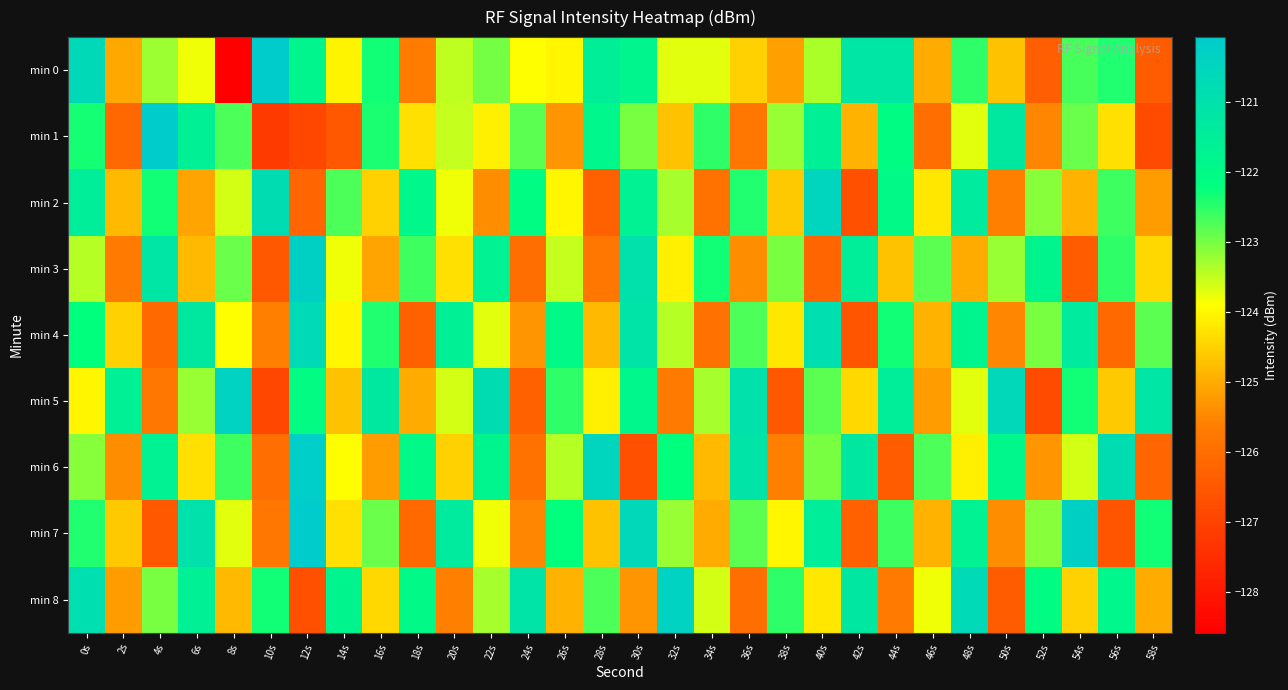

Reading left to right, list all the values displayed in this chart.

min 0: 0s=-120.7	2s=-125.0	4s=-123.2	6s=-123.8	8s=-128.6	10s=-120.1	12s=-121.8	14s=-124.0	16s=-122.3	18s=-125.7	20s=-123.5	22s=-123.0	24s=-123.9	26s=-124.0	28s=-121.5	30s=-121.8	32s=-123.7	34s=-123.7	36s=-124.5	38s=-125.2	40s=-123.4	42s=-121.2	44s=-121.2	46s=-125.0	48s=-122.5	50s=-124.7	52s=-126.3	54s=-122.7	56s=-122.4	58s=-126.4
min 1: 0s=-122.3	2s=-126.1	4s=-120.1	6s=-121.6	8s=-122.7	10s=-127.2	12s=-126.9	14s=-126.5	16s=-122.4	18s=-124.3	20s=-123.5	22s=-124.1	24s=-122.8	26s=-125.3	28s=-121.9	30s=-123.0	32s=-124.7	34s=-122.5	36s=-125.8	38s=-123.2	40s=-121.6	42s=-124.9	44s=-122.1	46s=-126.0	48s=-123.7	50s=-121.3	52s=-125.5	54s=-122.9	56s=-124.3	58s=-126.8
min 2: 0s=-121.5	2s=-124.8	4s=-122.3	6s=-125.1	8s=-123.6	10s=-120.8	12s=-126.2	14s=-122.7	16s=-124.5	18s=-121.9	20s=-123.8	22s=-125.4	24s=-122.1	26s=-124.0	28s=-126.3	30s=-121.7	32s=-123.3	34s=-125.9	36s=-122.4	38s=-124.6	40s=-120.5	42s=-126.7	44s=-122.0	46s=-124.2	48s=-121.4	50s=-125.6	52s=-123.1	54s=-124.9	56s=-122.6	58s=-125.2
min 3: 0s=-123.4	2s=-125.7	4s=-121.2	6s=-124.8	8s=-122.9	10s=-126.5	12s=-120.3	14s=-123.8	16s=-125.1	18s=-122.6	20s=-124.3	22s=-121.7	24s=-126.0	26s=-123.5	28s=-125.8	30s=-121.0	32s=-124.1	34s=-122.3	36s=-125.4	38s=-123.0	40s=-126.2	42s=-121.5	44s=-124.7	46s=-122.8	48s=-125.0	50s=-123.2	52s=-121.8	54s=-126.4	56s=-122.5	58s=-124.4
min 4: 0s=-122.2	2s=-124.5	4s=-126.1	6s=-121.3	8s=-123.9	10s=-125.6	12s=-120.7	14s=-124.0	16s=-122.4	18s=-126.3	20s=-121.6	22s=-123.7	24s=-125.3	26s=-122.0	28s=-124.8	30s=-121.1	32s=-123.4	34s=-125.9	36s=-122.7	38s=-124.2	40s=-120.9	42s=-126.6	44s=-122.3	46s=-124.9	48s=-121.8	50s=-125.5	52s=-123.0	54s=-121.4	56s=-126.1	58s=-122.8
min 5: 0s=-124.0	2s=-121.6	4s=-125.8	6s=-123.2	8s=-120.4	10s=-126.9	12s=-122.1	14s=-124.7	16s=-121.3	18s=-125.0	20s=-123.6	22s=-120.8	24s=-126.3	26s=-122.5	28s=-124.1	30s=-121.9	32s=-125.7	34s=-123.3	36s=-121.0	38s=-126.5	40s=-122.8	42s=-124.4	44s=-121.5	46s=-125.2	48s=-123.7	50s=-120.6	52s=-126.8	54s=-122.3	56s=-124.6	58s=-121.2
min 6: 0s=-123.1	2s=-125.4	4s=-121.7	6s=-124.3	8s=-122.6	10s=-126.0	12s=-120.2	14s=-123.9	16s=-125.2	18s=-122.0	20s=-124.5	22s=-121.8	24s=-125.9	26s=-123.4	28s=-120.5	30s=-126.7	32s=-122.2	34s=-124.8	36s=-121.1	38s=-125.6	40s=-123.0	42s=-121.3	44s=-126.4	46s=-122.7	48s=-124.1	50s=-121.9	52s=-125.3	54s=-123.6	56s=-120.8	58s=-126.2
min 7: 0s=-122.4	2s=-124.6	4s=-126.5	6s=-121.0	8s=-123.7	10s=-125.8	12s=-120.1	14s=-124.3	16s=-122.9	18s=-126.1	20s=-121.4	22s=-123.8	24s=-125.5	26s=-122.2	28s=-124.7	30s=-120.6	32s=-123.2	34s=-125.0	36s=-122.8	38s=-124.0	40s=-121.5	42s=-126.3	44s=-122.6	46s=-124.9	48s=-121.7	50s=-125.4	52s=-123.1	54s=-120.3	56s=-126.6	58s=-122.3
min 8: 0s=-120.9	2s=-125.2	4s=-123.0	6s=-121.6	8s=-124.8	10s=-122.3	12s=-126.7	14s=-121.8	16s=-124.4	18s=-122.0	20s=-125.6	22s=-123.3	24s=-121.1	26s=-124.9	28s=-122.7	30s=-125.3	32s=-120.4	34s=-123.6	36s=-126.0	38s=-122.5	40s=-124.2	42s=-121.3	44s=-125.7	46s=-123.8	48s=-120.7	50s=-126.4	52s=-122.1	54s=-124.5	56s=-121.9	58s=-125.0